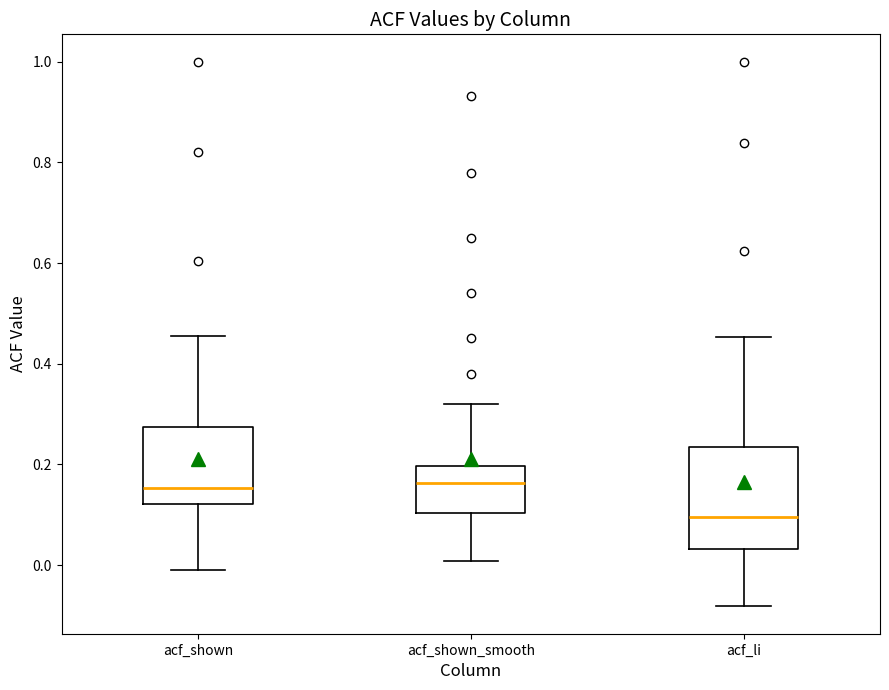

Reading left to right, transcribe this box plot: for each box, give where its median line is, the range the box spans, and where its two whiskers end, as read against the y-axis. The values are not printed on the chart, so give them approximately, as read against the axis.

acf_shown: median 0.16, box 0.12 to 0.28, whiskers 0.00 to 0.46
acf_shown_smooth: median 0.16, box 0.10 to 0.20, whiskers 0.00 to 0.32
acf_li: median 0.10, box 0.04 to 0.24, whiskers -0.08 to 0.46